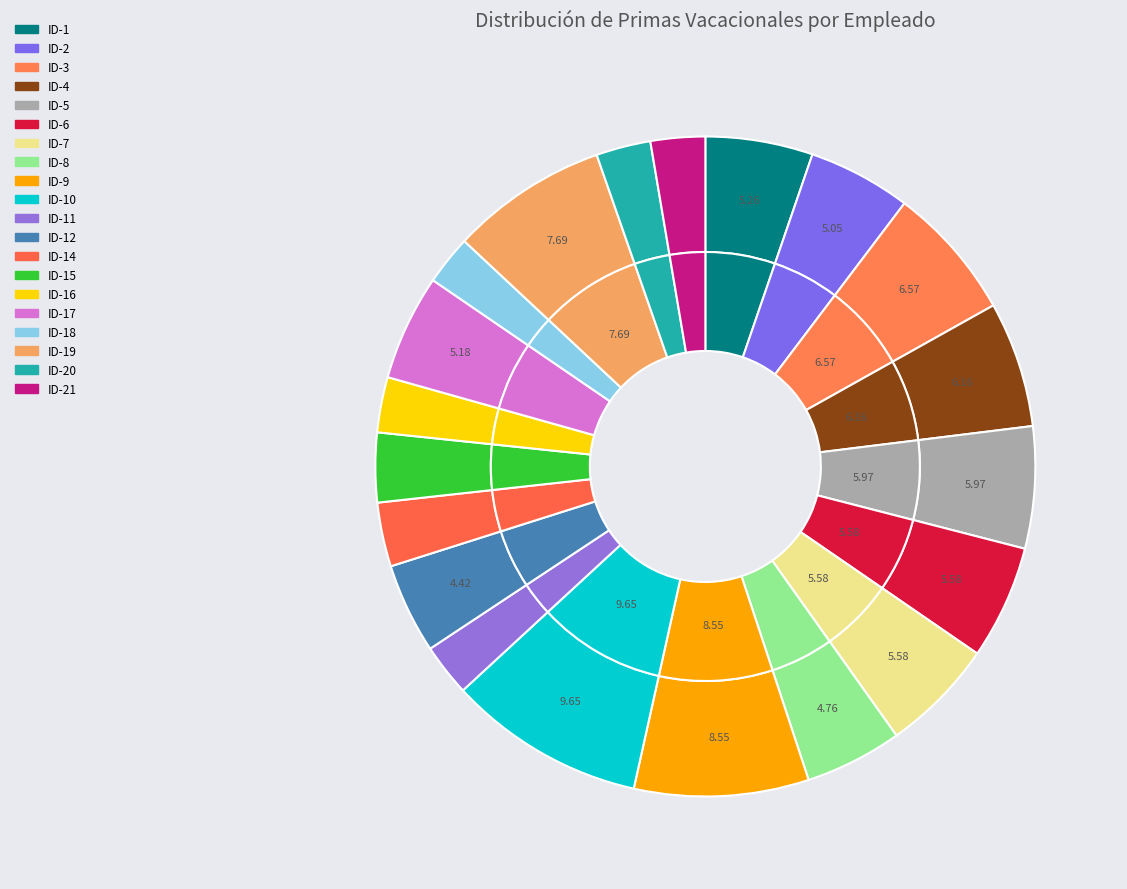

What is the total percentage of ID-21 and ID-18?

5.1%